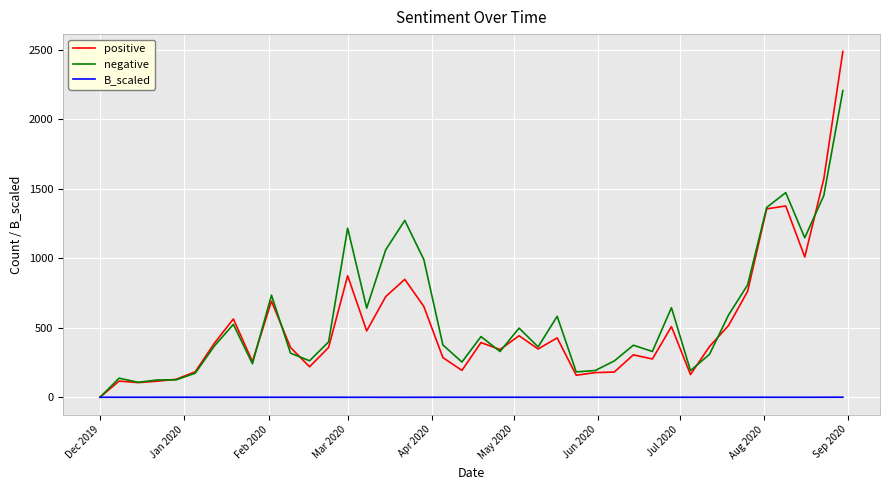

True or false: negative has more than 2 interior local peaks.

True